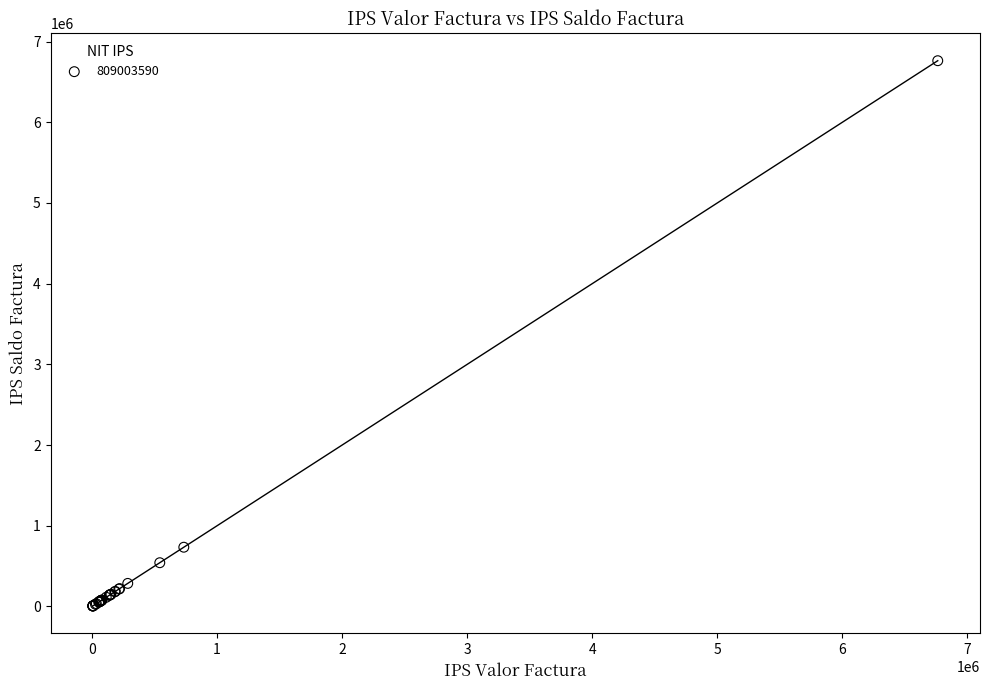

What Y value in the scatter plot is closest to 3384424?

733985